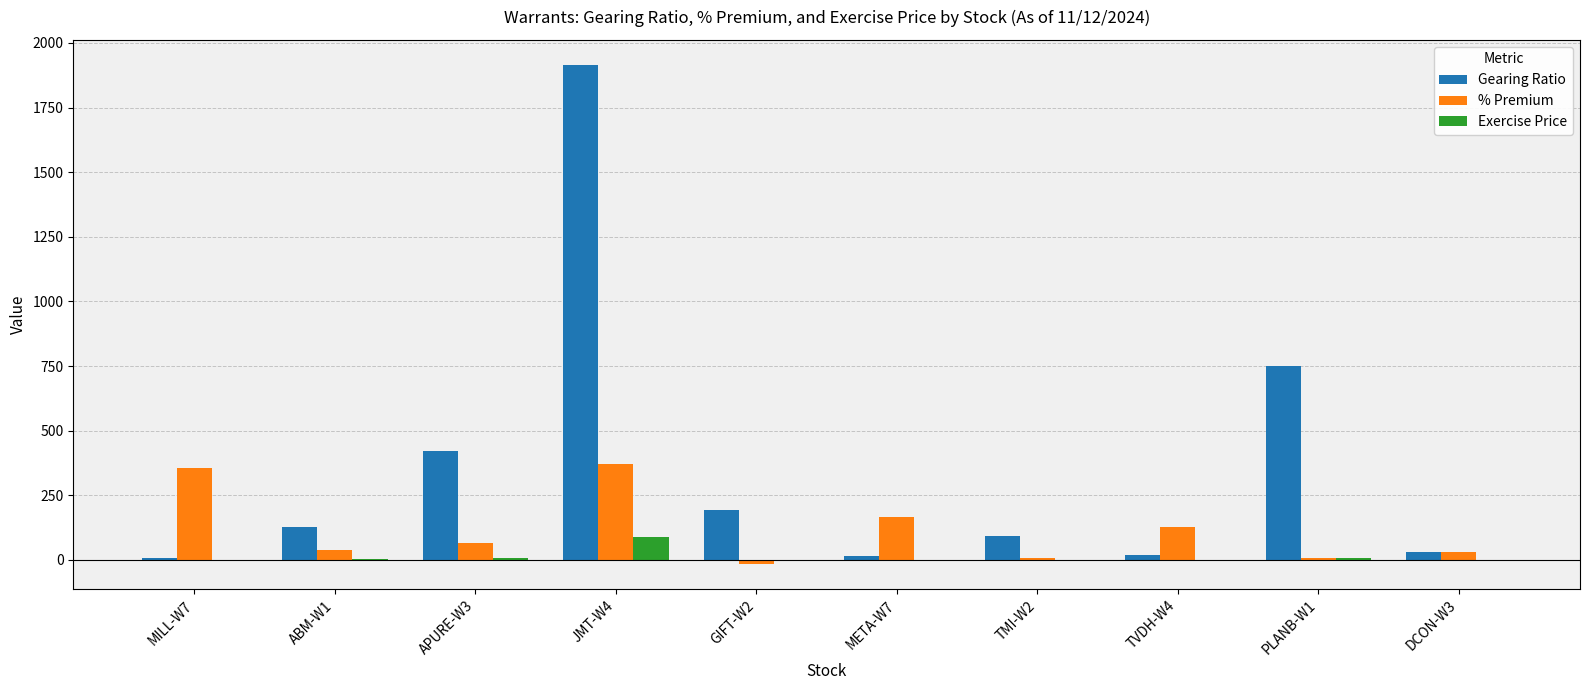

Which category has the highest value across all series?

JMT-W4